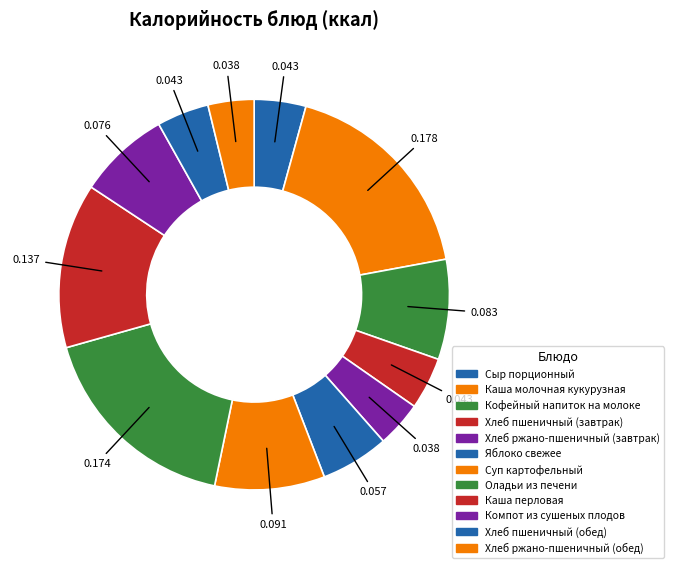

How many segments does this pie chart have?

12